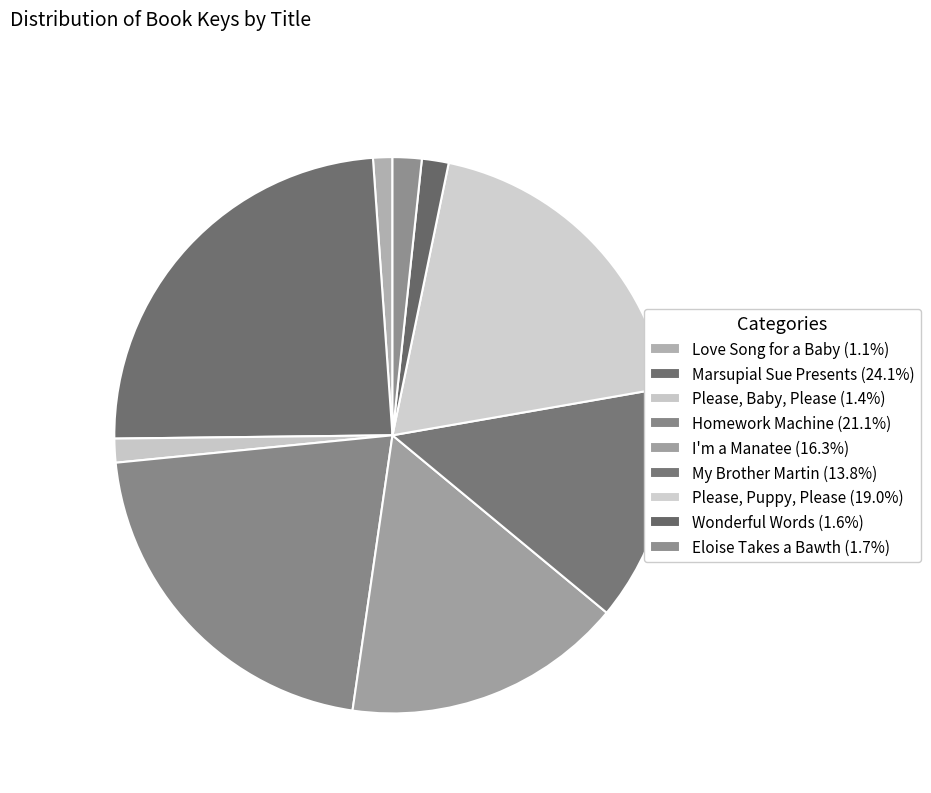

How many slices are in this pie chart?

9